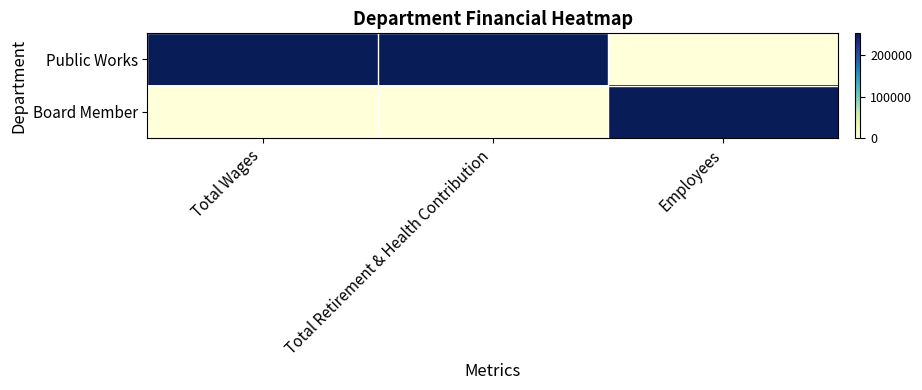

Which series changed the most between Total Wages and Employees?

Public Works